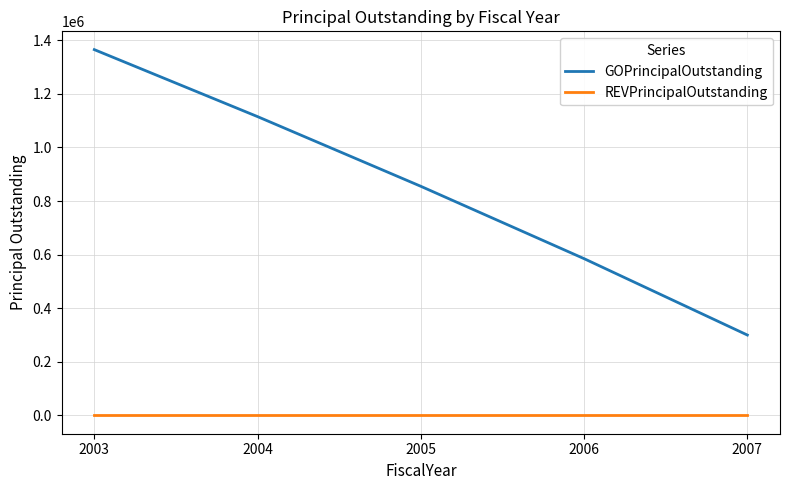

What is the difference between the highest and lowest values at 2007?

300000